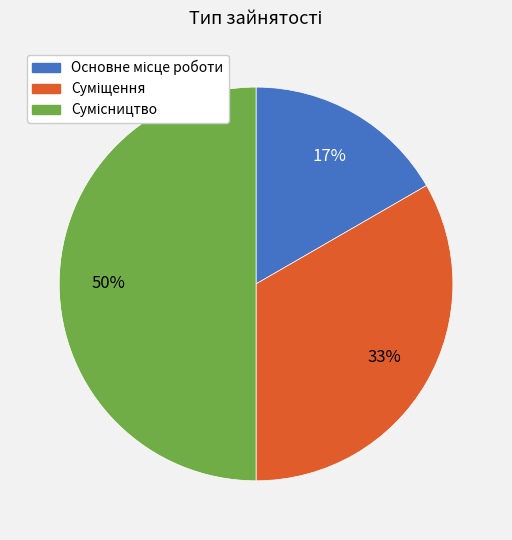

To the nearest percent, what is the difference between the largest and smallest slice percentages?

33%